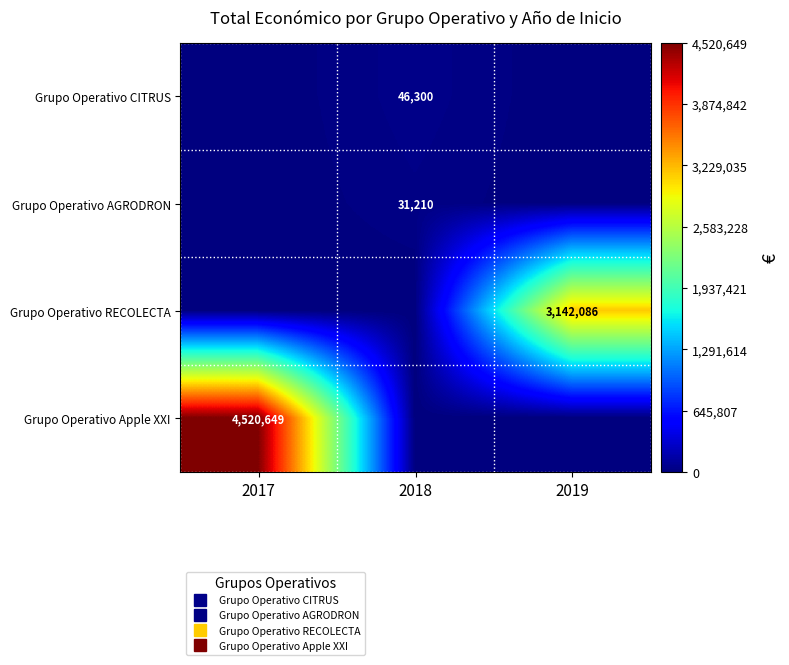

The Grupo Operativo AGRODRON series shows 11159 at 2017. True or false?

False